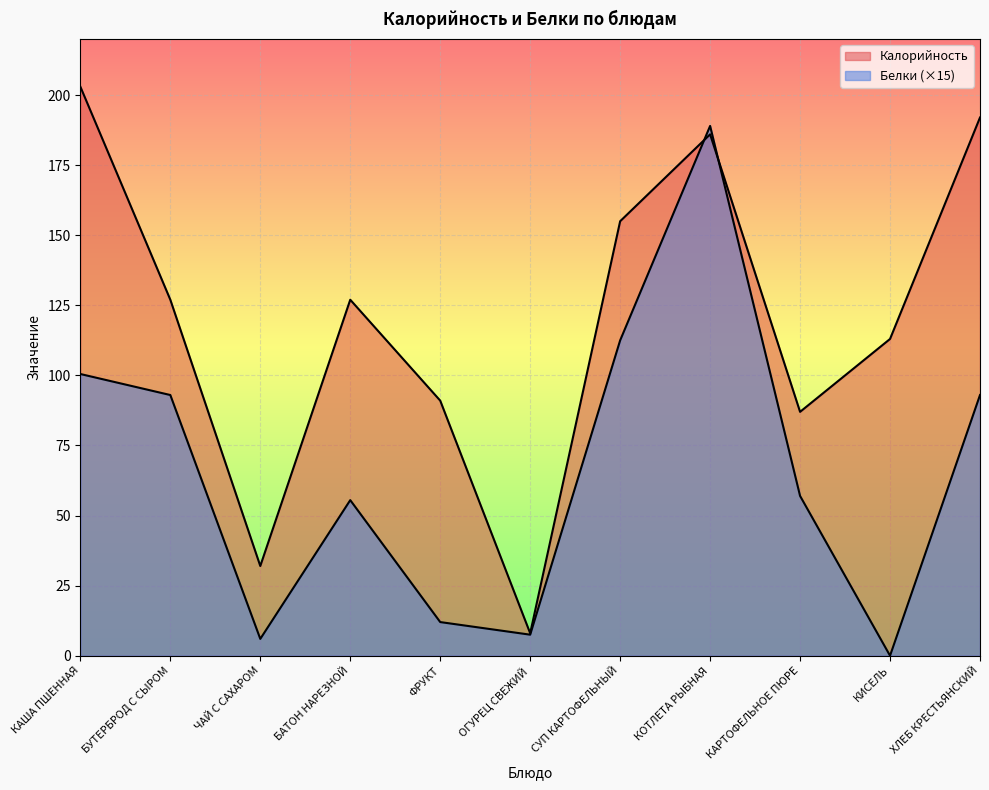

What is the difference between the maximum and second lowest values in the Калорийность series?

171.0